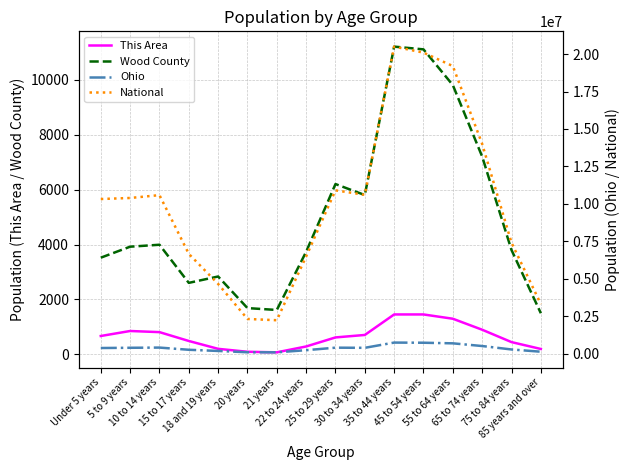

Does the chart display data point markers on the line(s)?

No